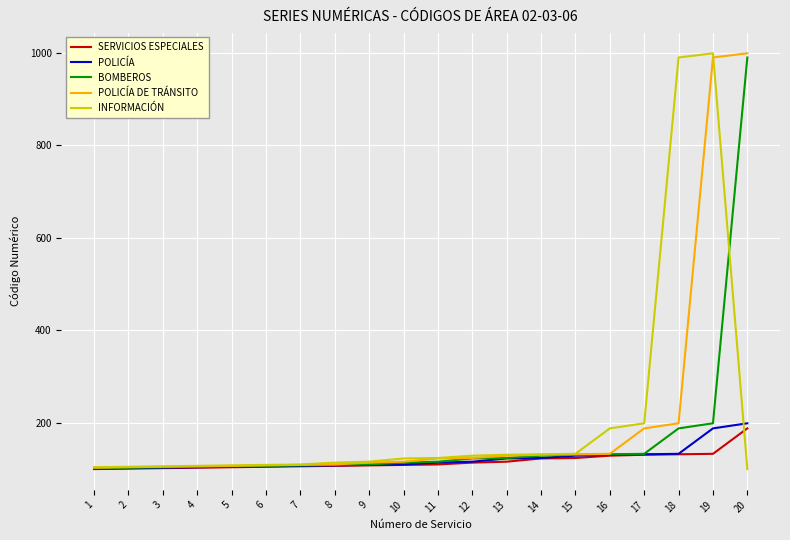

How many series are shown in this chart?

5